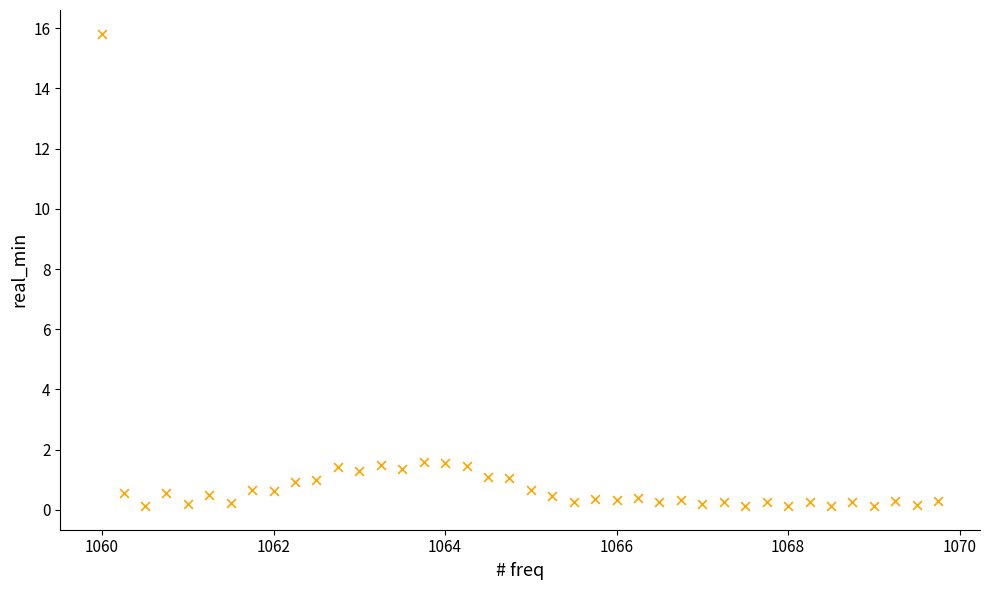

What is the range of X values (max minus min)?

9.8